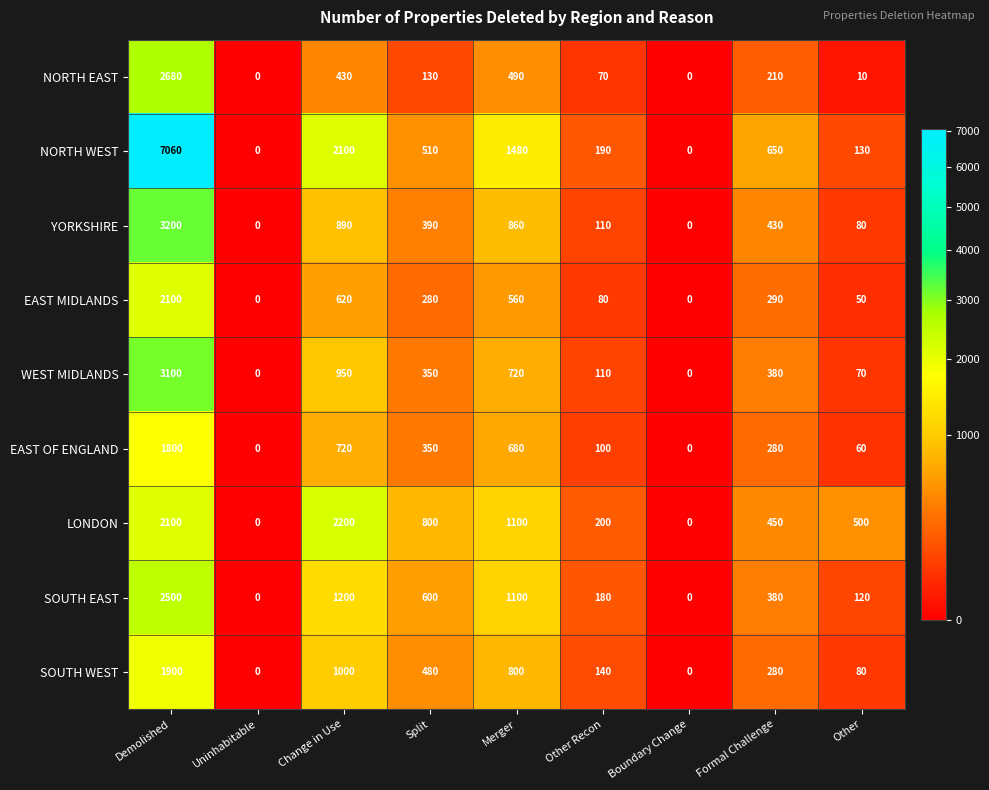

Which series has the widest spread of values?

NORTH WEST